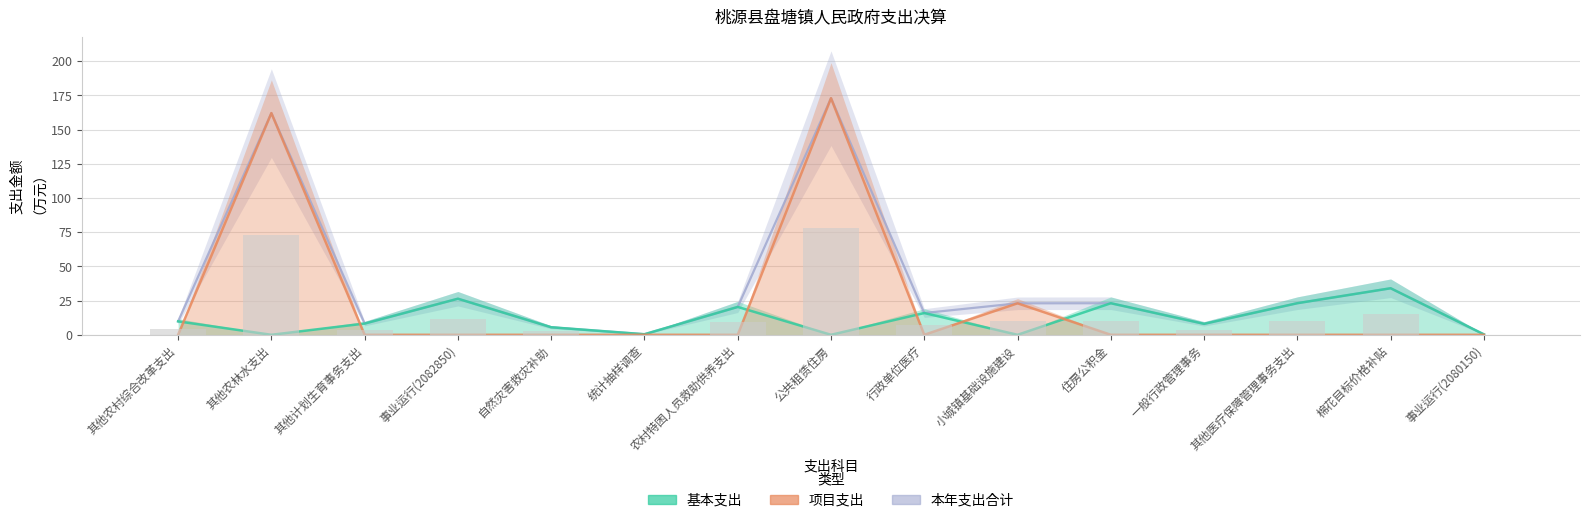

Rank the series by their maximum value, from lowest to highest.

基本支出, 项目支出, 本年支出合计